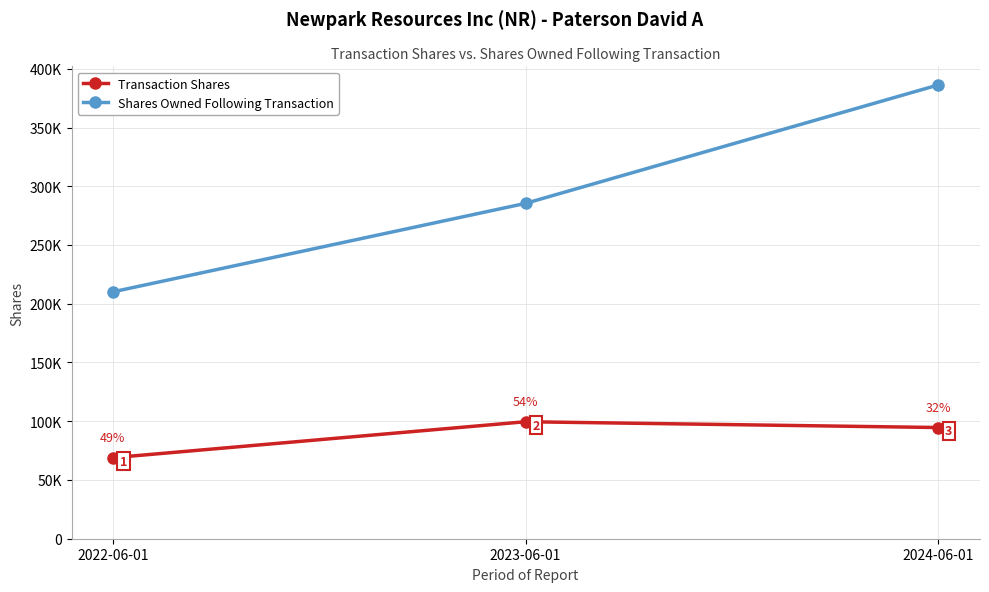

Rank the series at 2022-06-01 from highest to lowest value.

Shares Owned Following Transaction, Transaction Shares